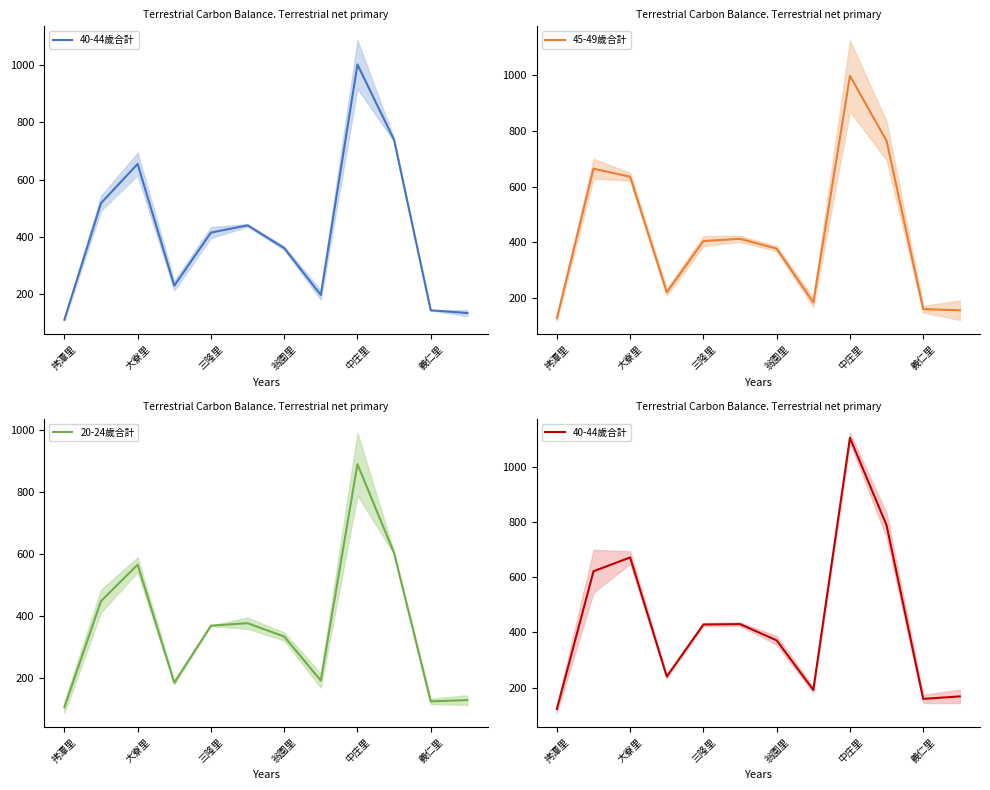

The value of 45-49歲合計 at 翁園里 is 378.0. True or false?

True